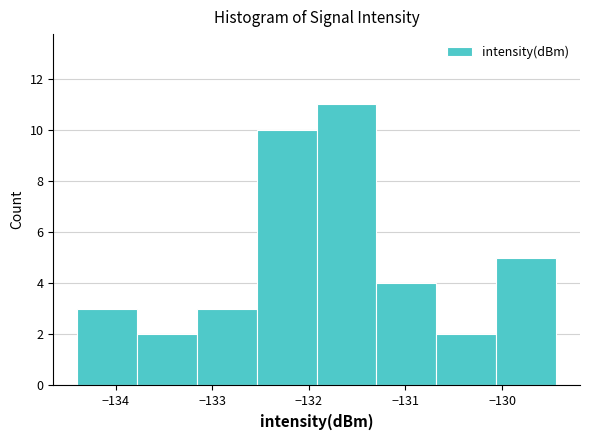

Reading left to right, list every bar in this chart as the range it spans on the x-axis followed by its height. Neither the bar edges nor the heights are printed on the chart, so give them approximately, as read against the axes.

-134.4 to -133.8: 3
-133.8 to -133.2: 2
-133.2 to -132.5: 3
-132.5 to -131.9: 10
-131.9 to -131.3: 11
-131.3 to -130.7: 4
-130.7 to -130.1: 2
-130.1 to -129.4: 5